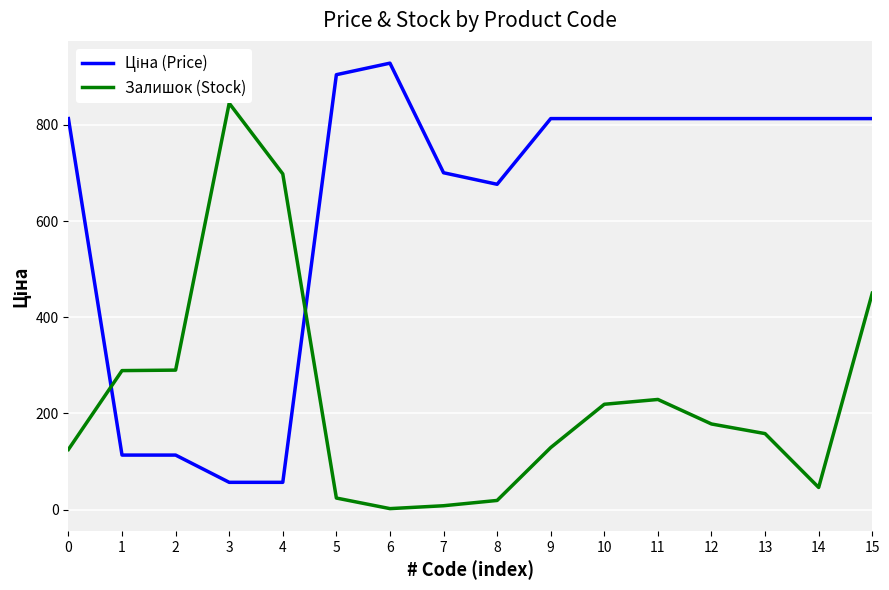

How many categories are shown in the chart?

16